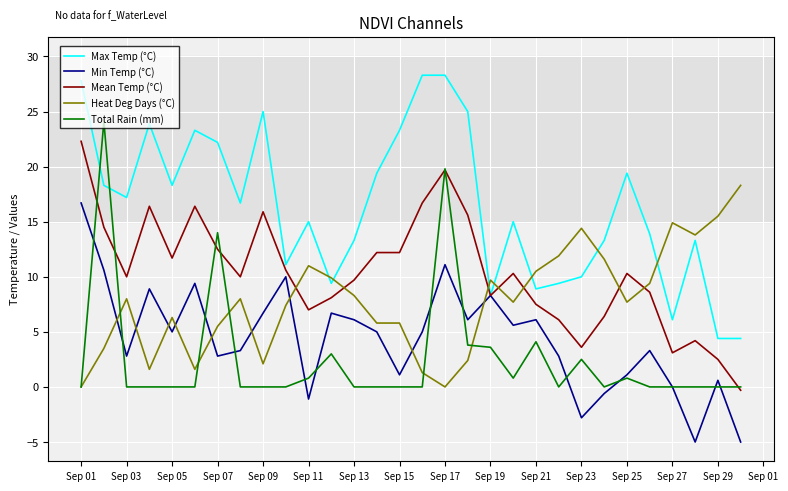

How many intersections are there between Max Temp (°C) and Heat Deg Days (°C)?

7